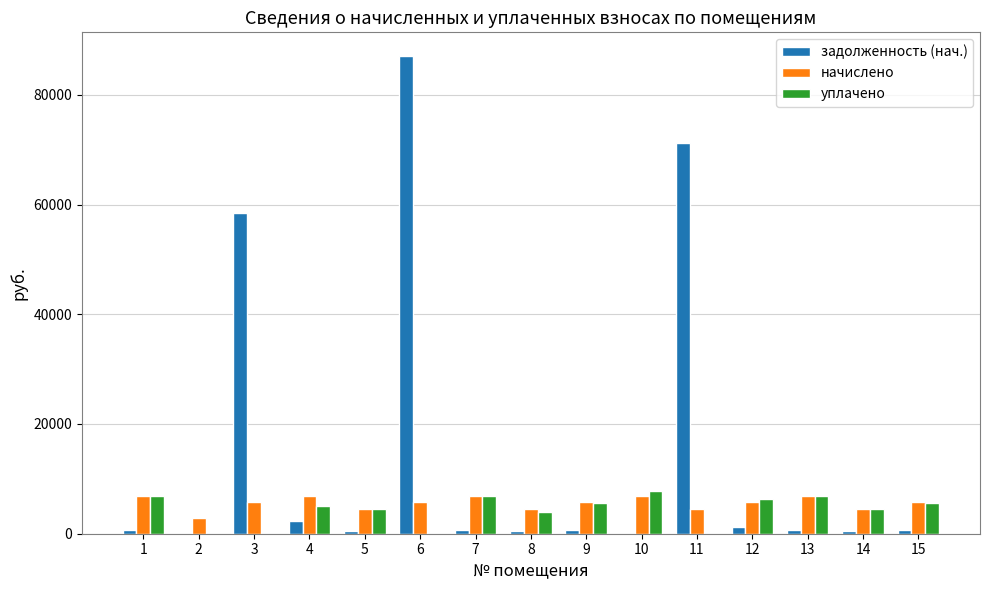

How many values in the задолженность (нач.) series exceed 763?

8